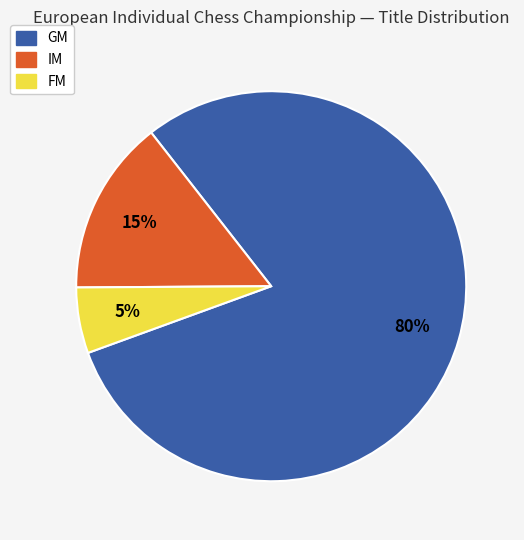

Which has a higher value, FM or IM?

IM